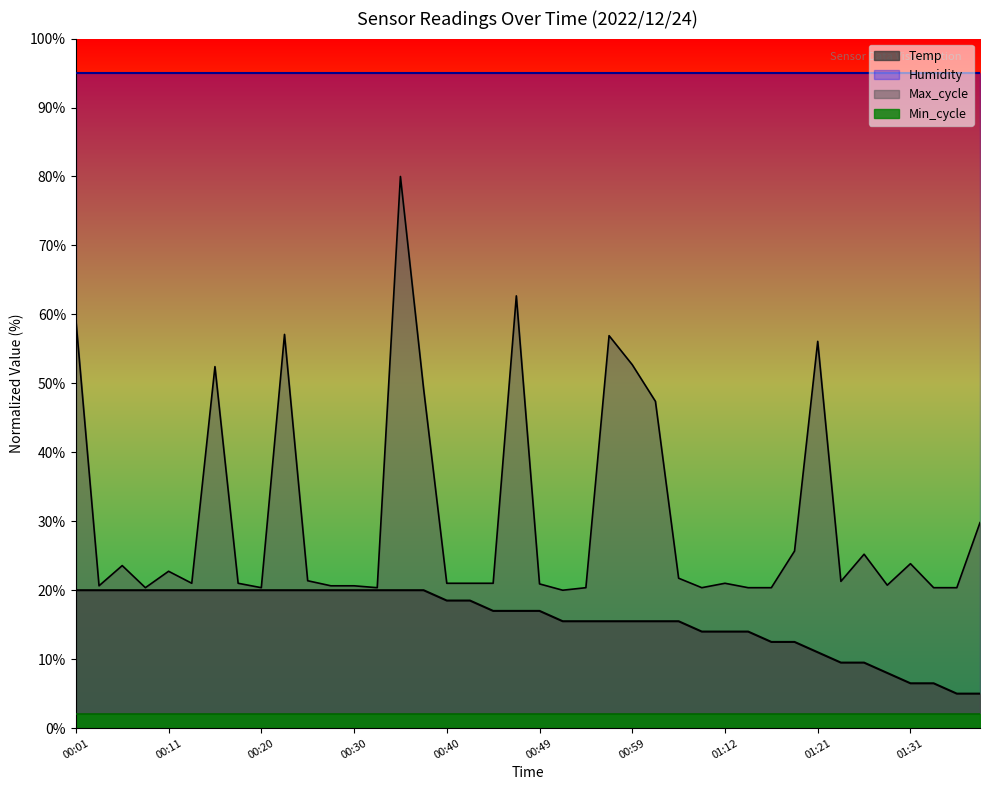

True or false: Temp has more than 2 points higher than both neighbors.

False